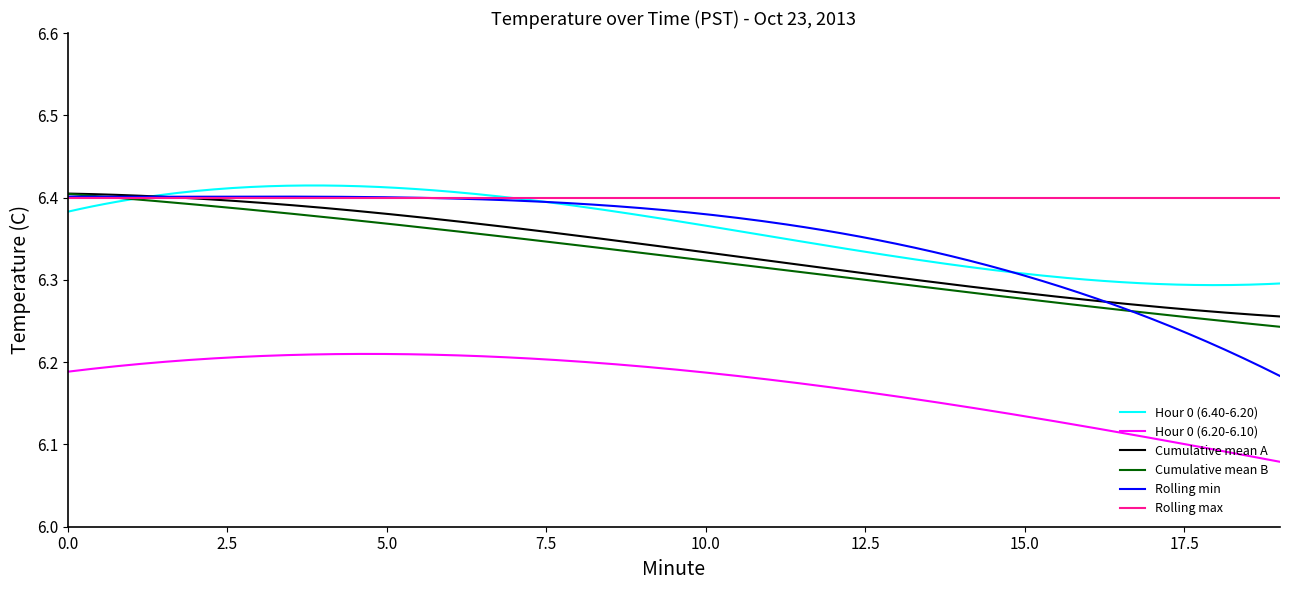

Which series has the widest spread of values?

Rolling min